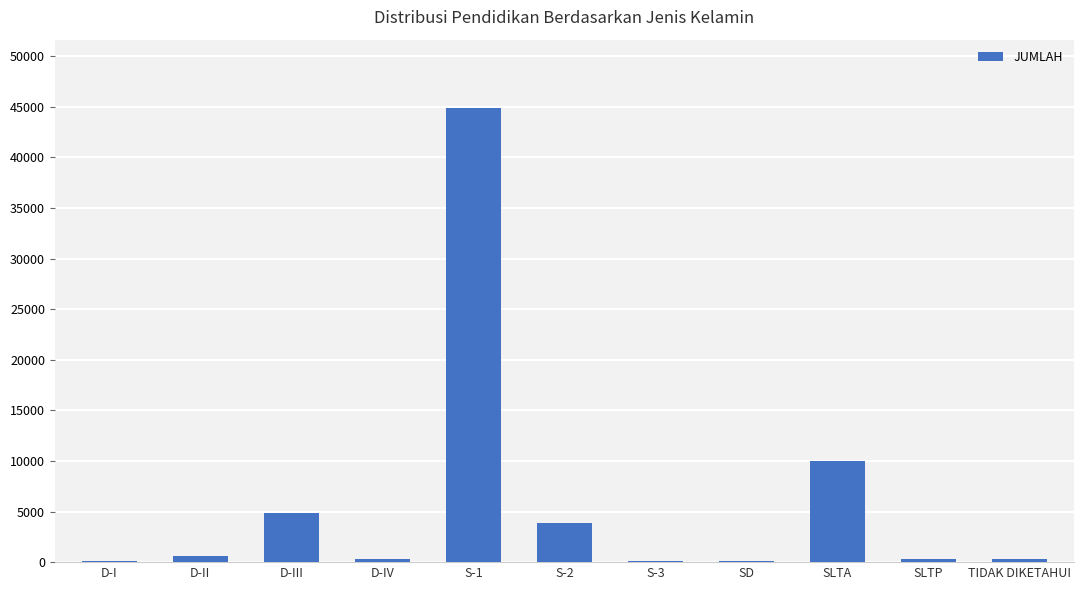

What is the average value?

5947